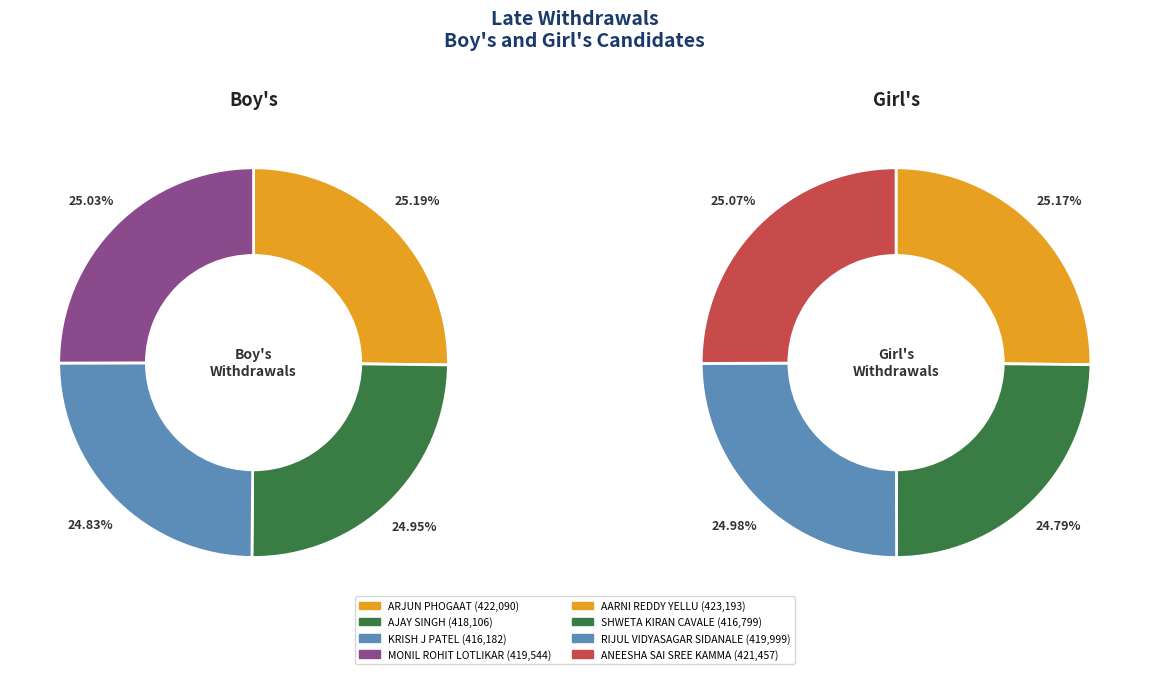

The 2 slice represents 25% of the pie. True or false?

True